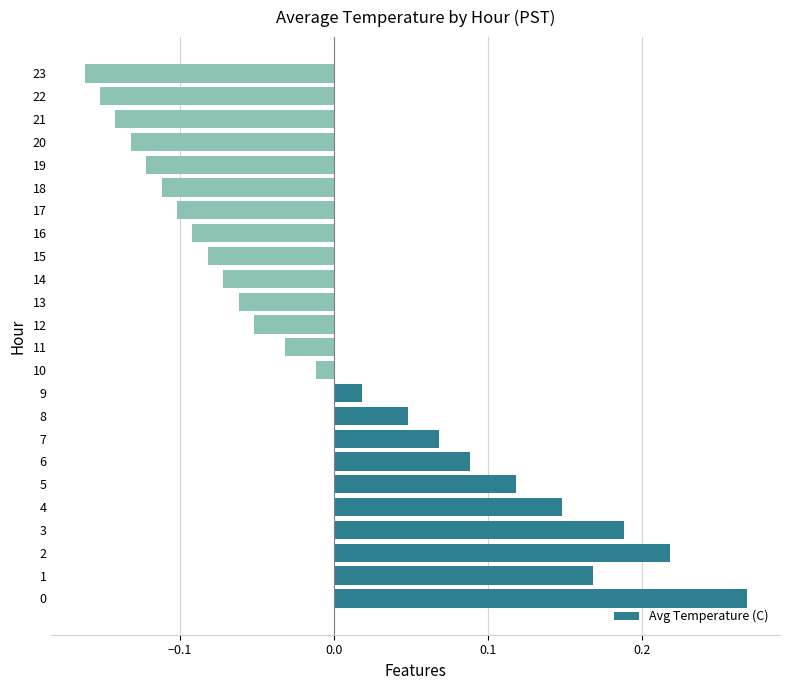

The chart shows a value of -0.2 at 19. True or false?

False